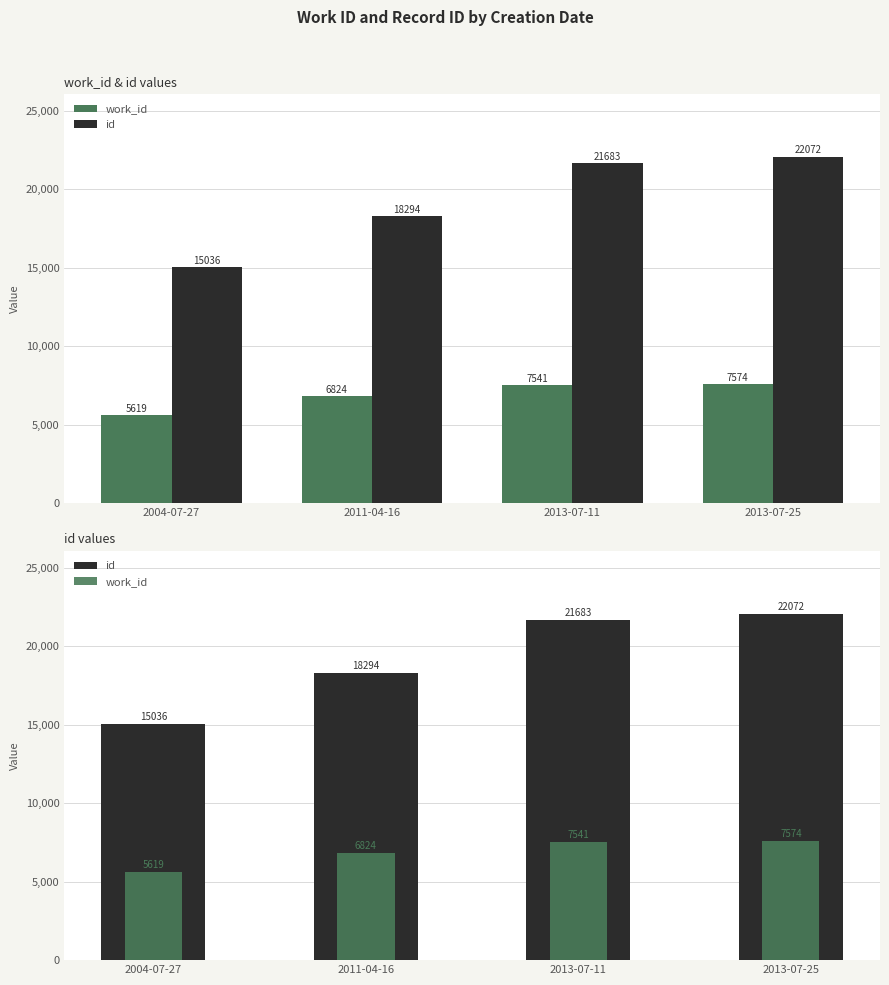

Does the chart contain stacked bars?

No